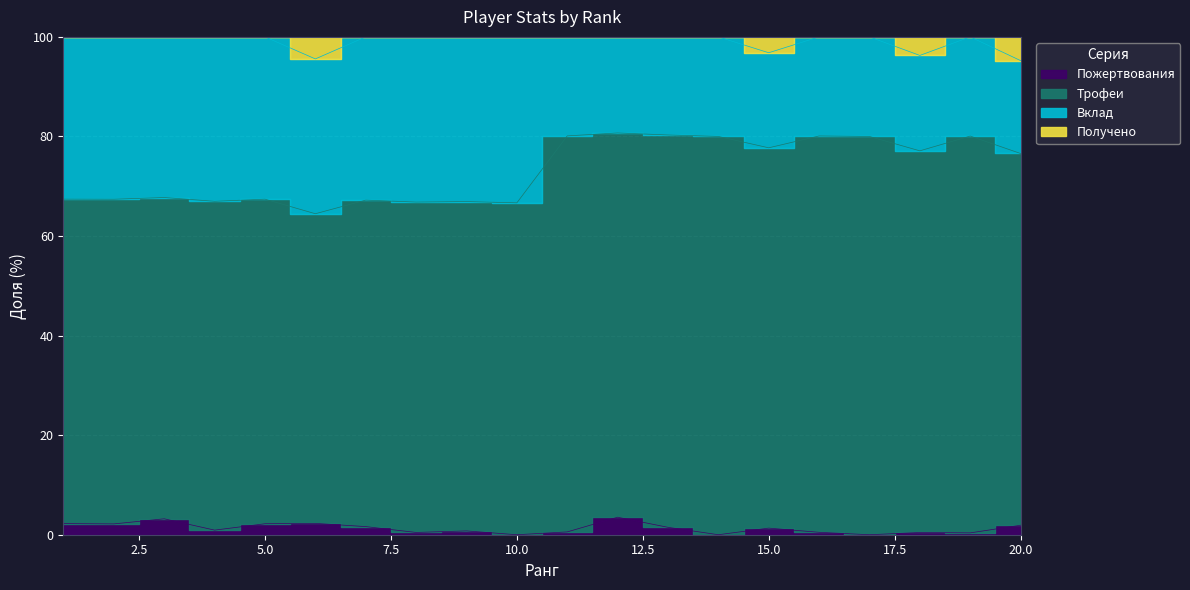

In Получено, how many points are higher than both neighbors (excluding endpoints)?

4